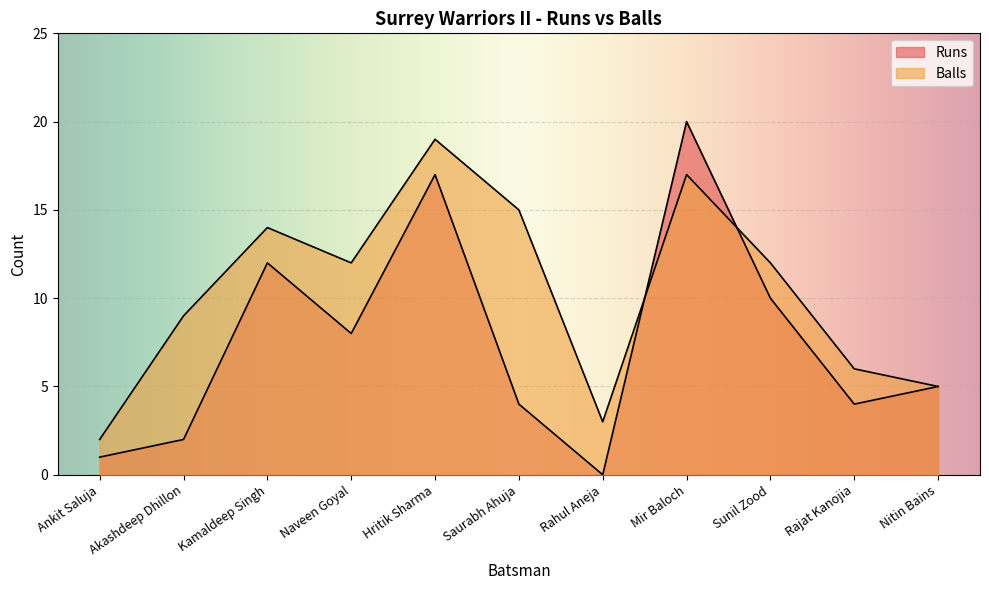

What is the approximate value of Runs at Rajat Kanojia?

4